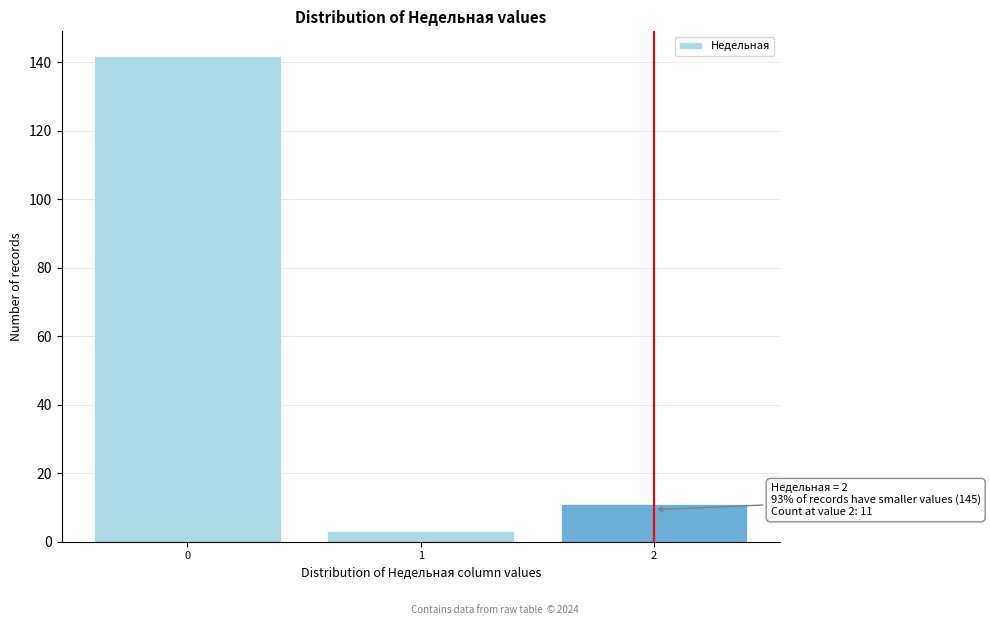

Reading left to right, what are all the values shown in this chart?

0=142	1=3	2=11